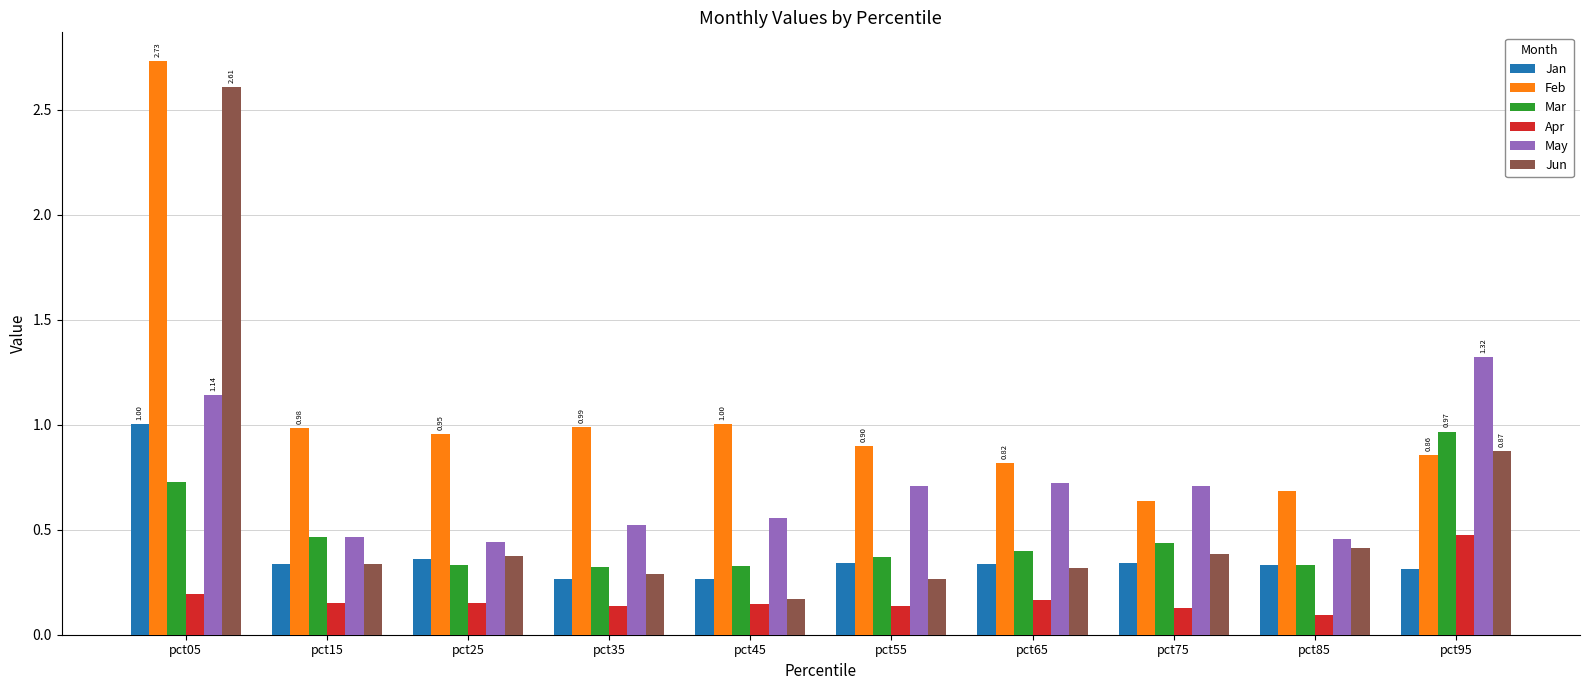

What is the spread (max minus min) of values at pct05?

2.5